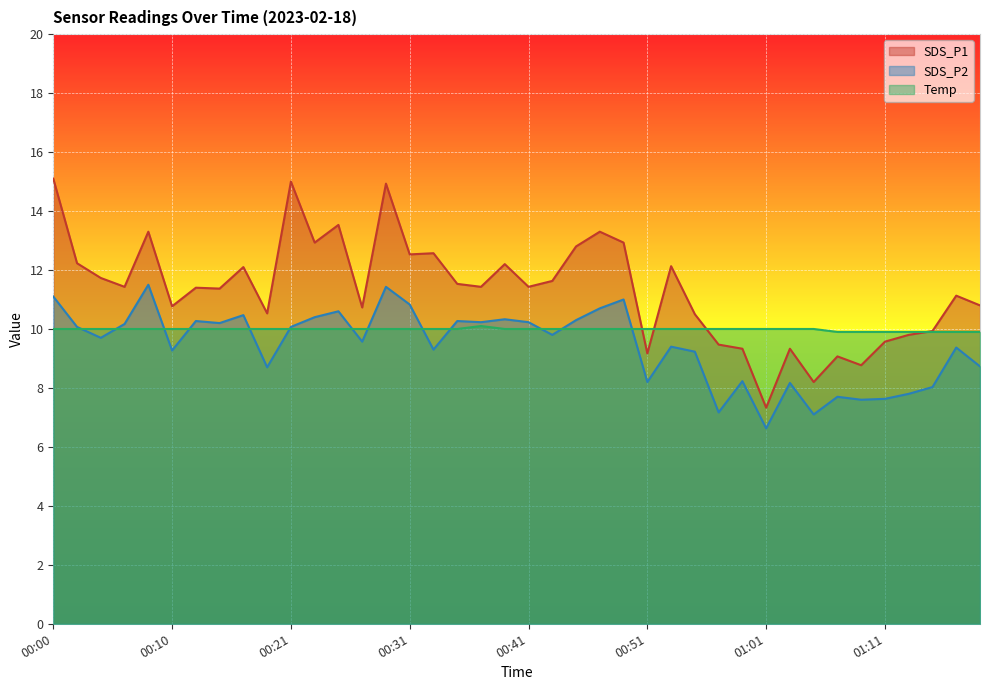

True or false: SDS_P2 has more than 0 interior local peaks.

True